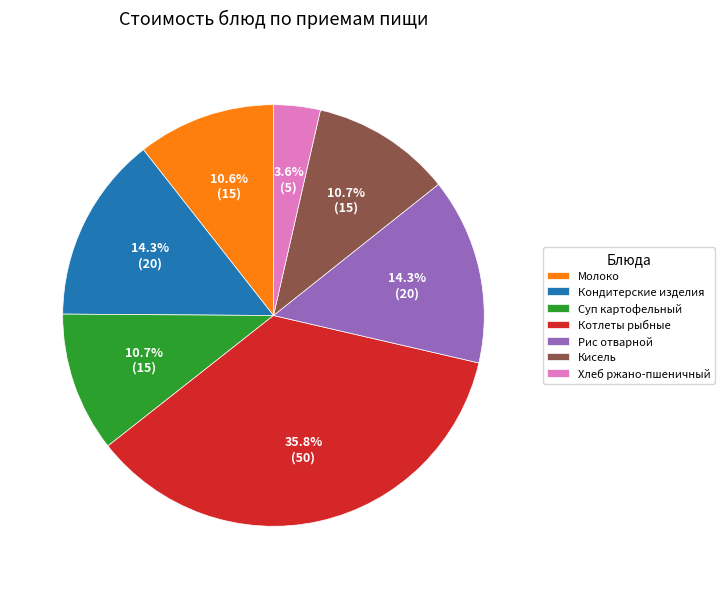

Which category has the smallest portion of the pie?

Хлеб ржано-пшеничный